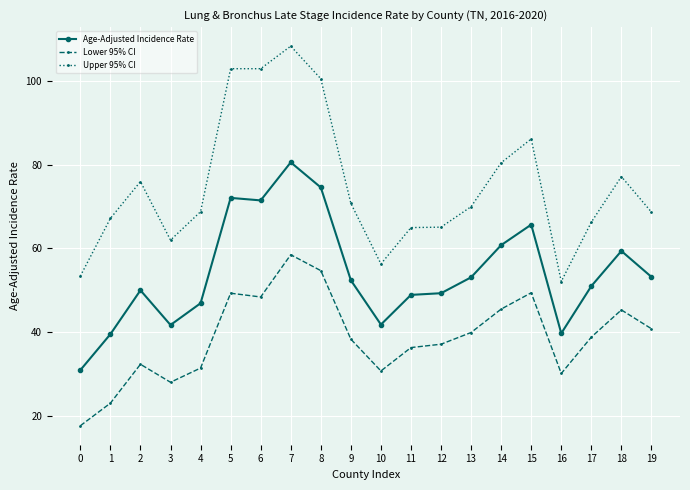

At how many categories does at least one series exceed 96?

4